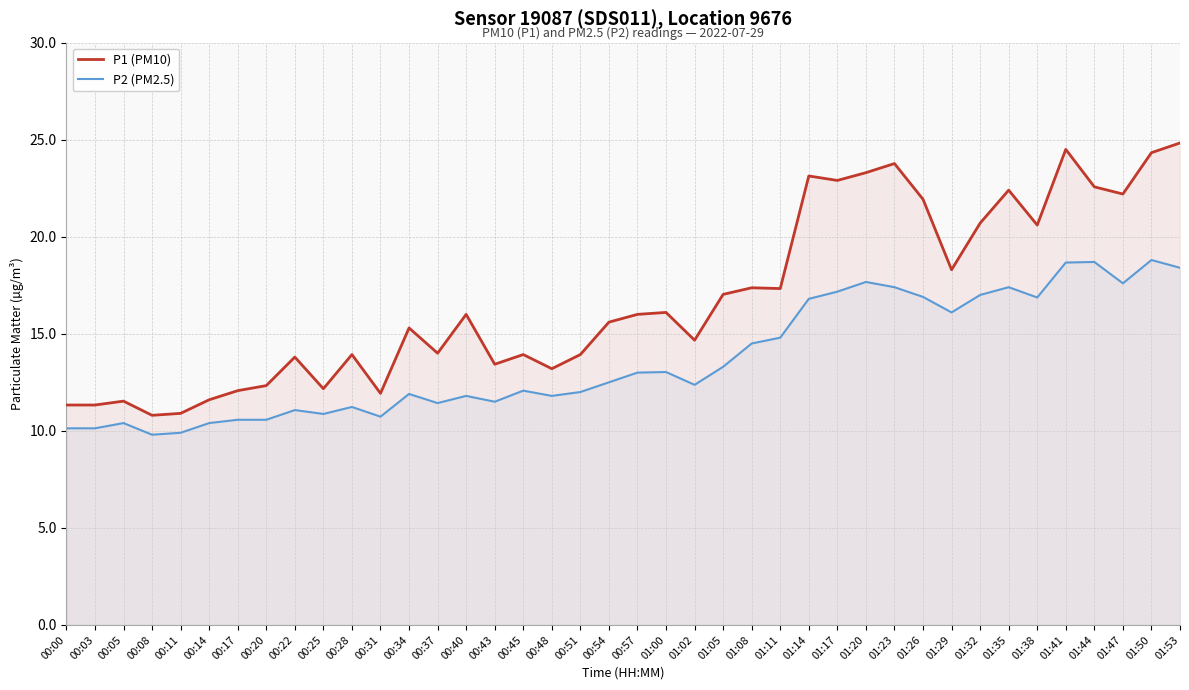

Is it true that P2 (PM2.5) equals 11.8 at 00:40?

True